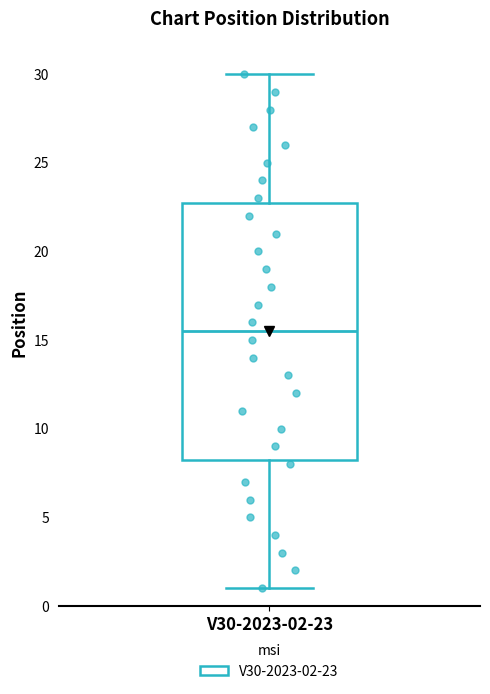

Read this box plot against the y-axis: the position of the median line, the range covered by the box, and the ends of both whiskers. The values are not printed on the chart, so give them approximately, as read against the axis.

median 15.5, box 8.5 to 23.0, whiskers 1.0 to 30.0